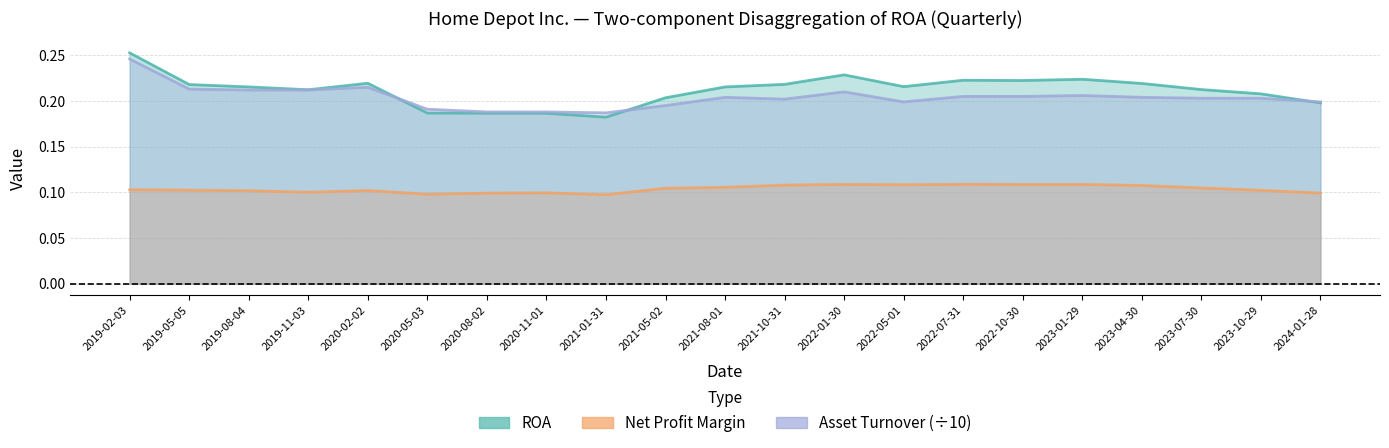

Reading left to right, extract all data points from this chart.

ROA: 2019-02-03=0.3	2019-05-05=0.2	2019-08-04=0.2	2019-11-03=0.2	2020-02-02=0.2	2020-05-03=0.2	2020-08-02=0.2	2020-11-01=0.2	2021-01-31=0.2	2021-05-02=0.2	2021-08-01=0.2	2021-10-31=0.2	2022-01-30=0.2	2022-05-01=0.2	2022-07-31=0.2	2022-10-30=0.2	2023-01-29=0.2	2023-04-30=0.2	2023-07-30=0.2	2023-10-29=0.2	2024-01-28=0.2
Net Profit Margin: 2019-02-03=0.1	2019-05-05=0.1	2019-08-04=0.1	2019-11-03=0.1	2020-02-02=0.1	2020-05-03=0.1	2020-08-02=0.1	2020-11-01=0.1	2021-01-31=0.1	2021-05-02=0.1	2021-08-01=0.1	2021-10-31=0.1	2022-01-30=0.1	2022-05-01=0.1	2022-07-31=0.1	2022-10-30=0.1	2023-01-29=0.1	2023-04-30=0.1	2023-07-30=0.1	2023-10-29=0.1	2024-01-28=0.1
Asset Turnover (÷10): 2019-02-03=0.2	2019-05-05=0.2	2019-08-04=0.2	2019-11-03=0.2	2020-02-02=0.2	2020-05-03=0.2	2020-08-02=0.2	2020-11-01=0.2	2021-01-31=0.2	2021-05-02=0.2	2021-08-01=0.2	2021-10-31=0.2	2022-01-30=0.2	2022-05-01=0.2	2022-07-31=0.2	2022-10-30=0.2	2023-01-29=0.2	2023-04-30=0.2	2023-07-30=0.2	2023-10-29=0.2	2024-01-28=0.2